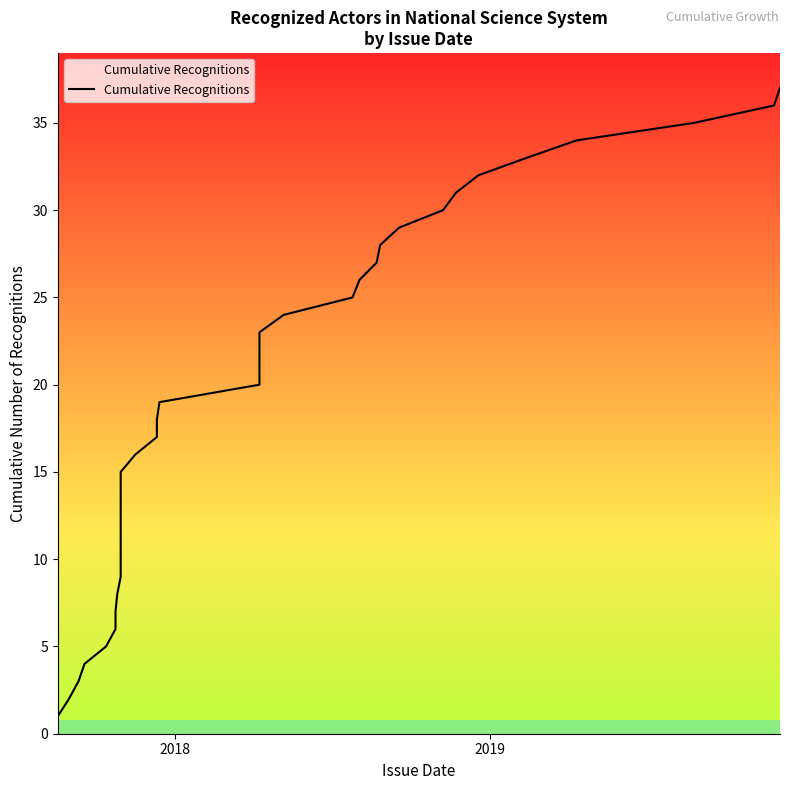

True or false: the data has more than 0 interior local peaks.

False